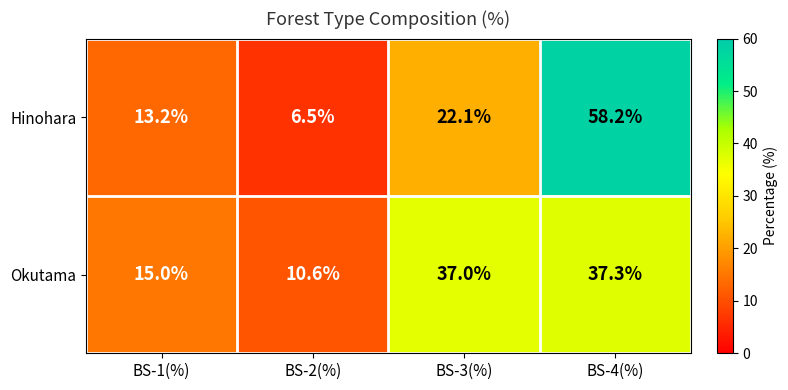

What is the sum of the Hinohara values at BS-3(%) and BS-2(%)?

28.6